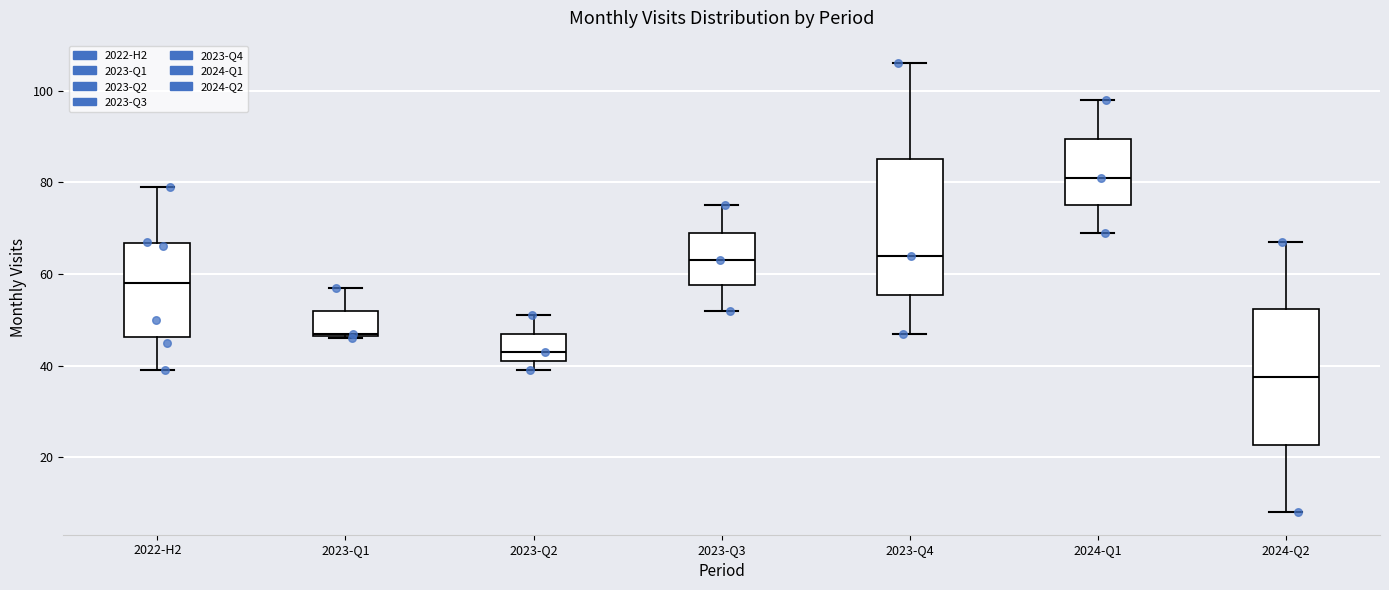

Which box's median line is the highest?

2024-Q1